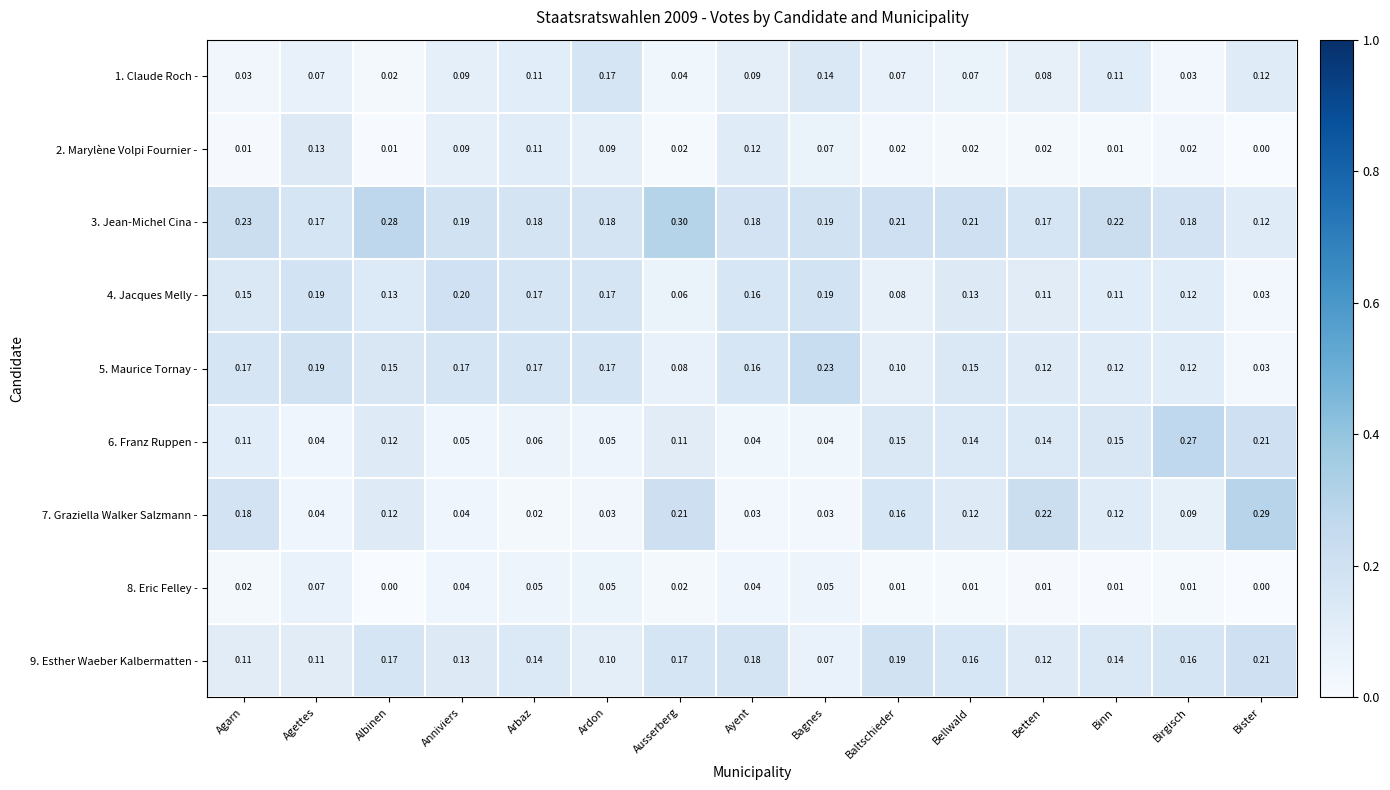

Between Ardon and Binn, which series saw the biggest shift?

6. Franz Ruppen -